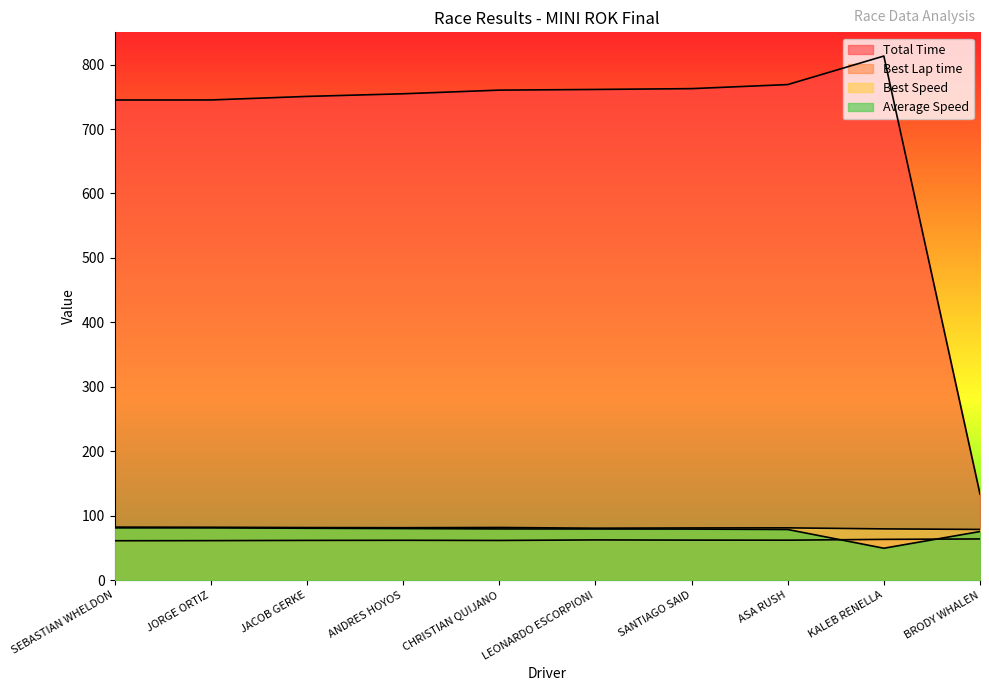

What is the label of the 9th point from the left?

KALEB RENELLA